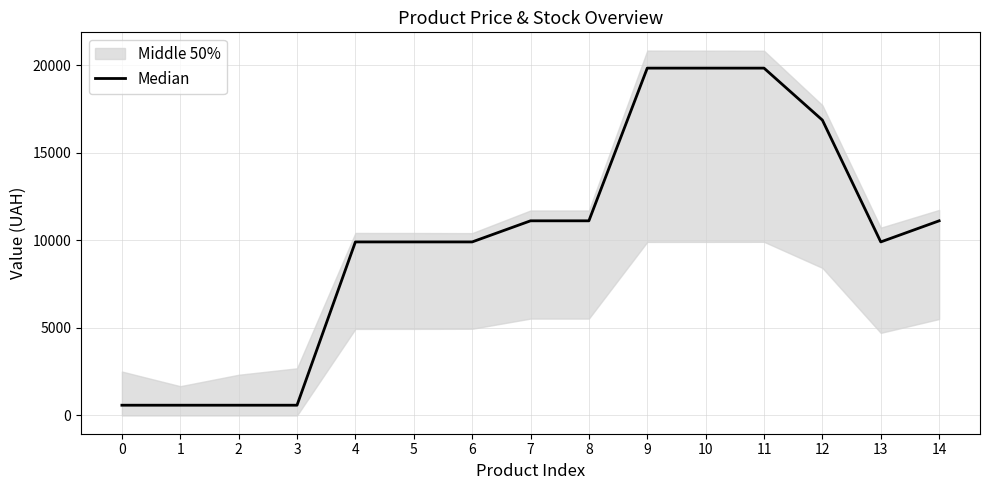

What is the difference between the values at 14 and 0?

10527.6